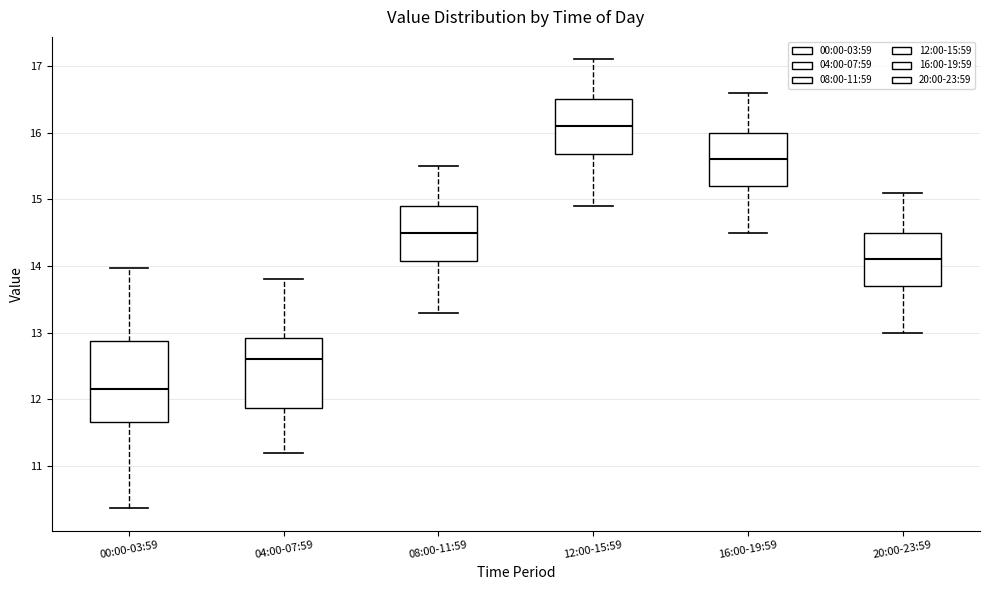

Where does the median line of the box for 00:00-03:59 sit on the y-axis? The values are not printed on the chart, so give them approximately, as read against the axis.

12.2